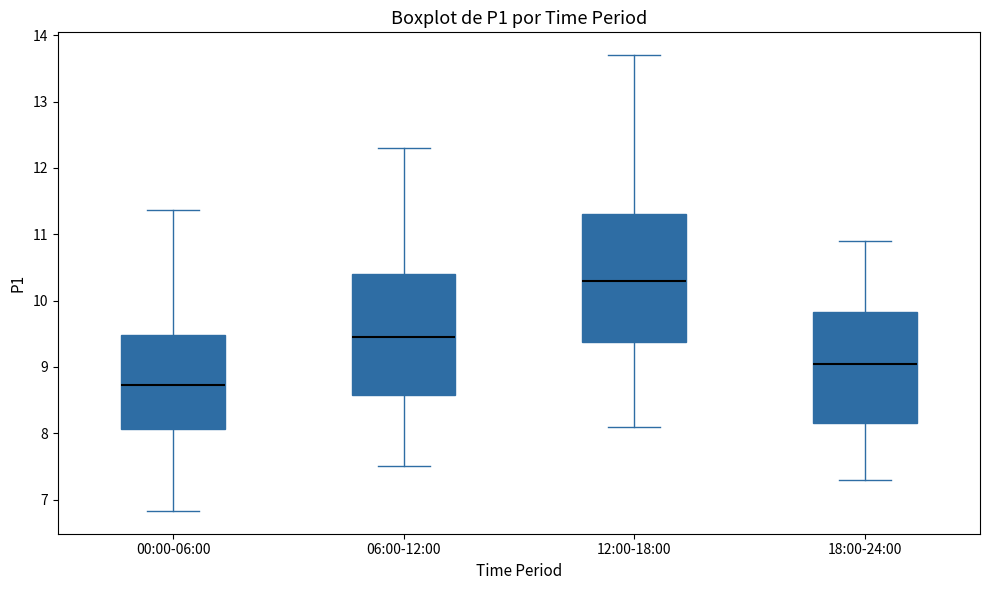

Reading left to right, read every box against the y-axis: the position of its median line, the range the box covers, and the ends of its whiskers. The values are not printed on the chart, so give them approximately, as read against the axis.

00:00-06:00: median 8.7, box 8.1 to 9.5, whiskers 6.8 to 11.4
06:00-12:00: median 9.5, box 8.6 to 10.4, whiskers 7.5 to 12.3
12:00-18:00: median 10.3, box 9.4 to 11.3, whiskers 8.1 to 13.7
18:00-24:00: median 9.1, box 8.2 to 9.8, whiskers 7.3 to 10.9